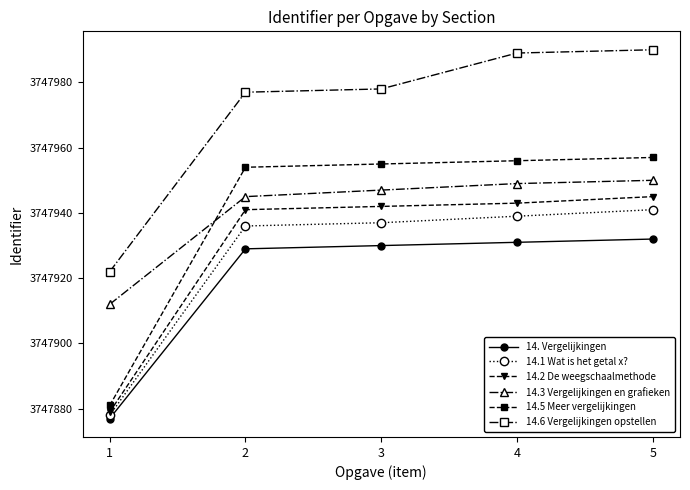

Does the chart display data point markers on the line(s)?

Yes